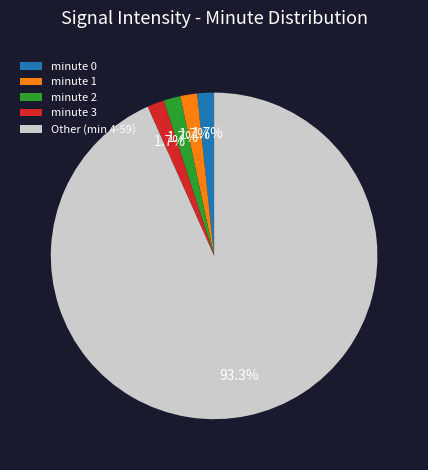

What is the ratio of the value at minute 2 to the value at minute 1?

1.0